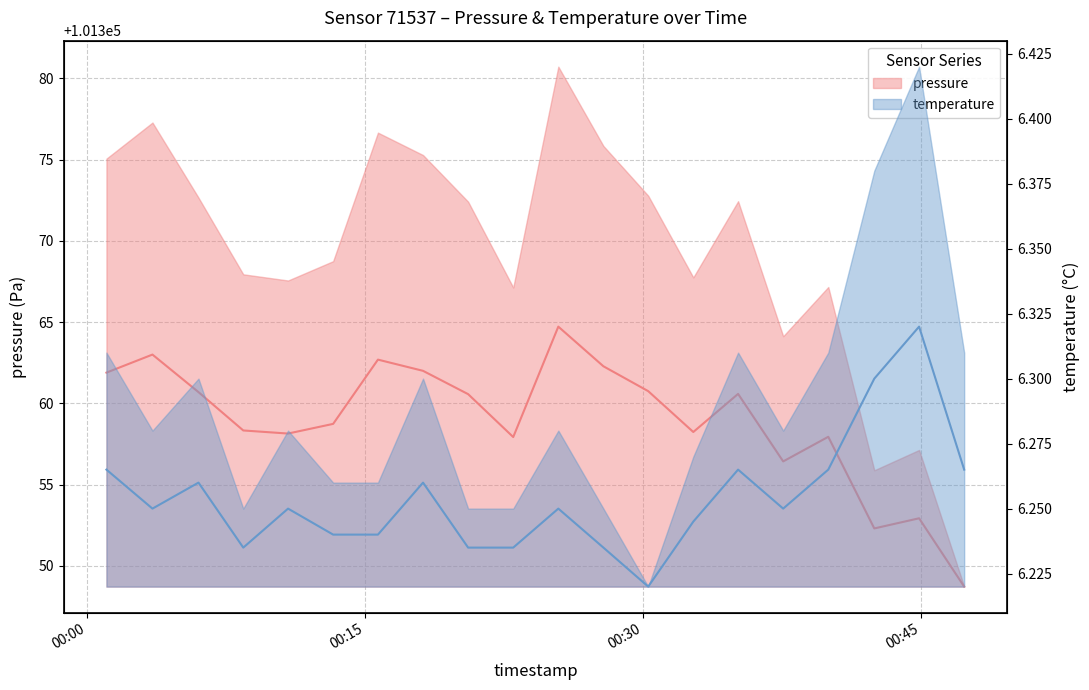

What are all the series names shown in the legend?

pressure, temperature